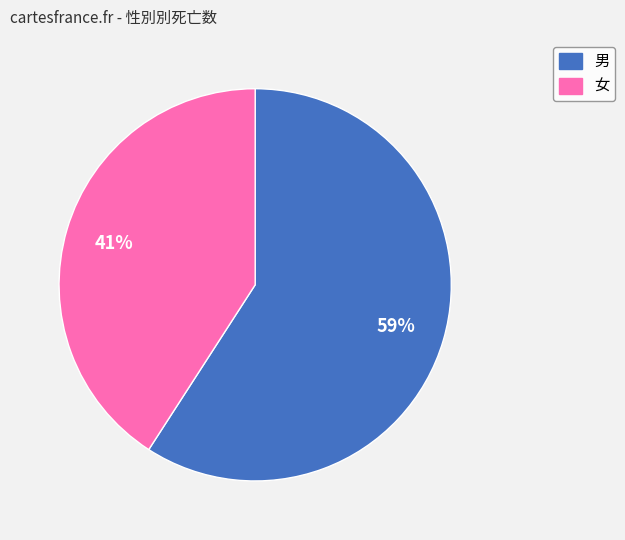

Which slice represents more than half of the pie?

男